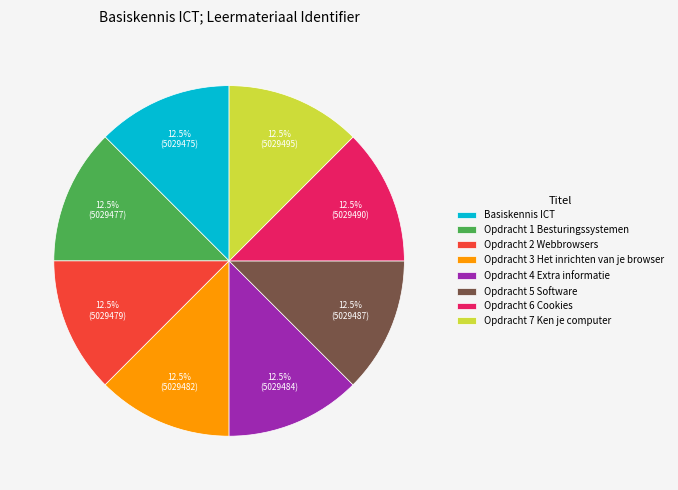

Is Opdracht 6 Cookies the majority of the pie?

No